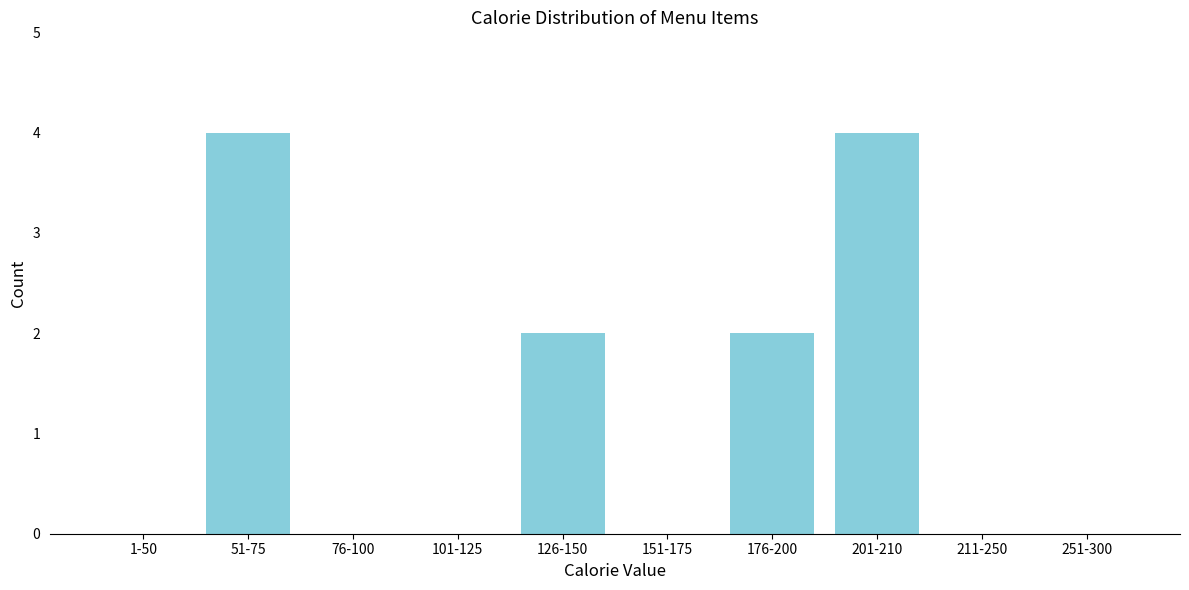

Reading right to left, what are all the values shown in this chart?

251-300=0	211-250=0	201-210=4	176-200=2	151-175=0	126-150=2	101-125=0	76-100=0	51-75=4	1-50=0